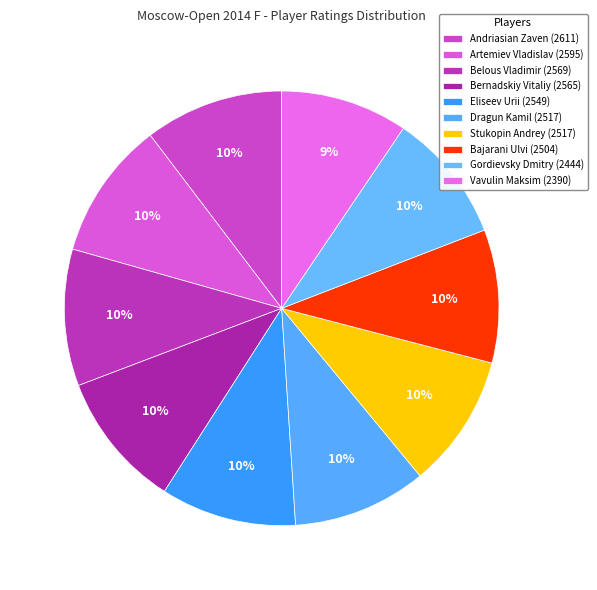

How many slices are in this pie chart?

10